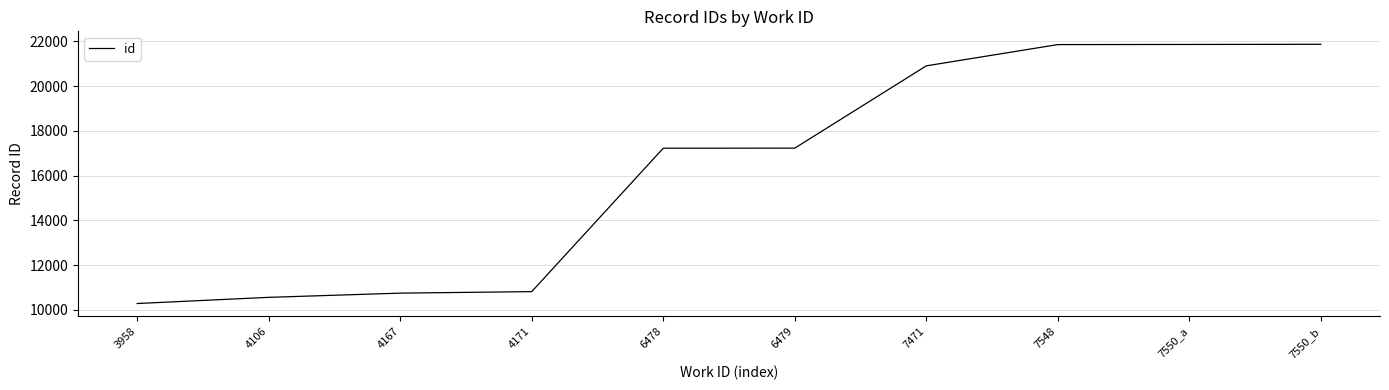

Is it true that the value at 6478 is 17225?

True